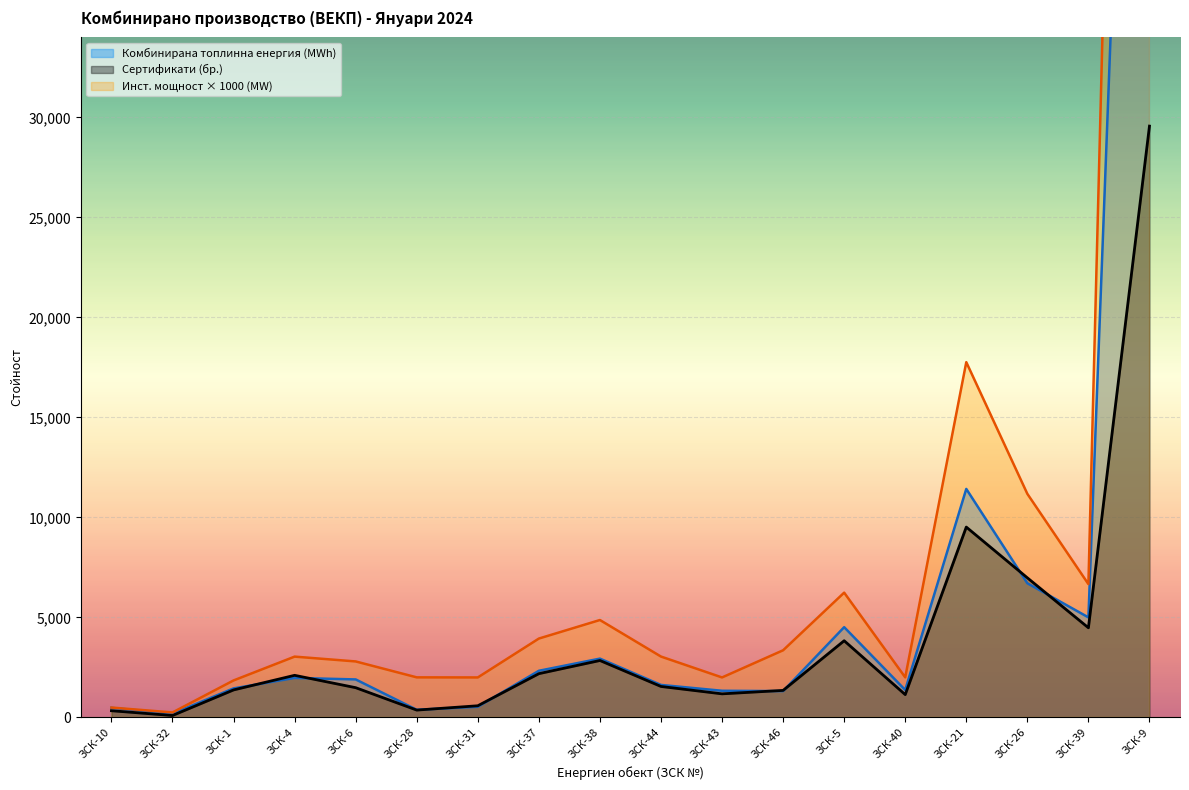

What is the value of the Комбинирана топлинна енергия (MWh) point at the 17th from the left?

5003.2